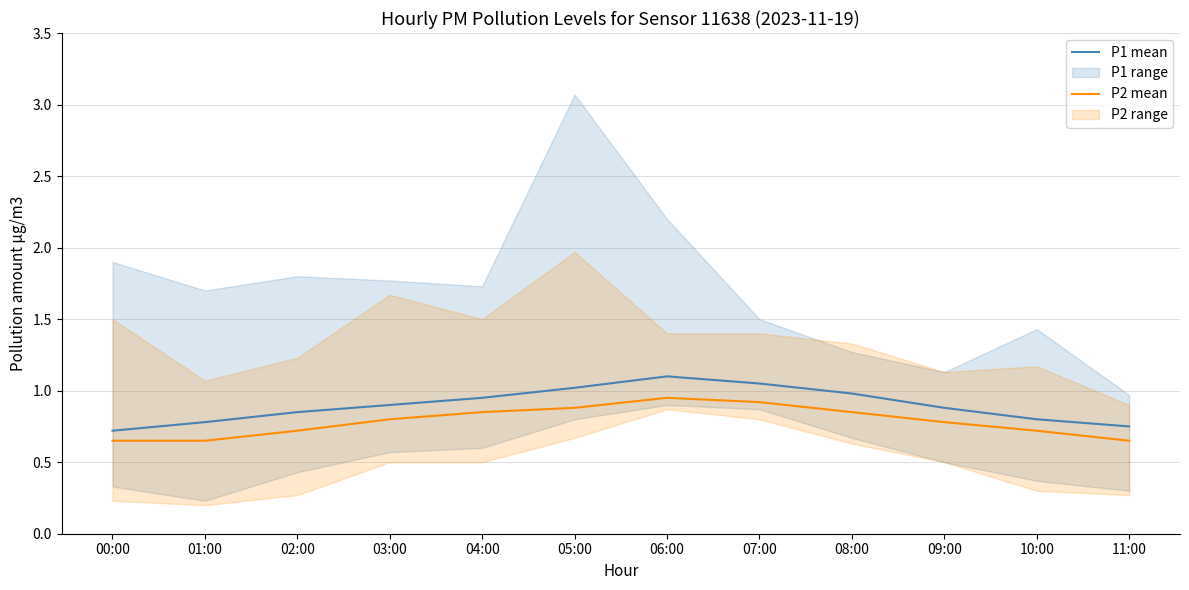

What is the difference between the maximum and minimum values in the P1 mean series?

0.4